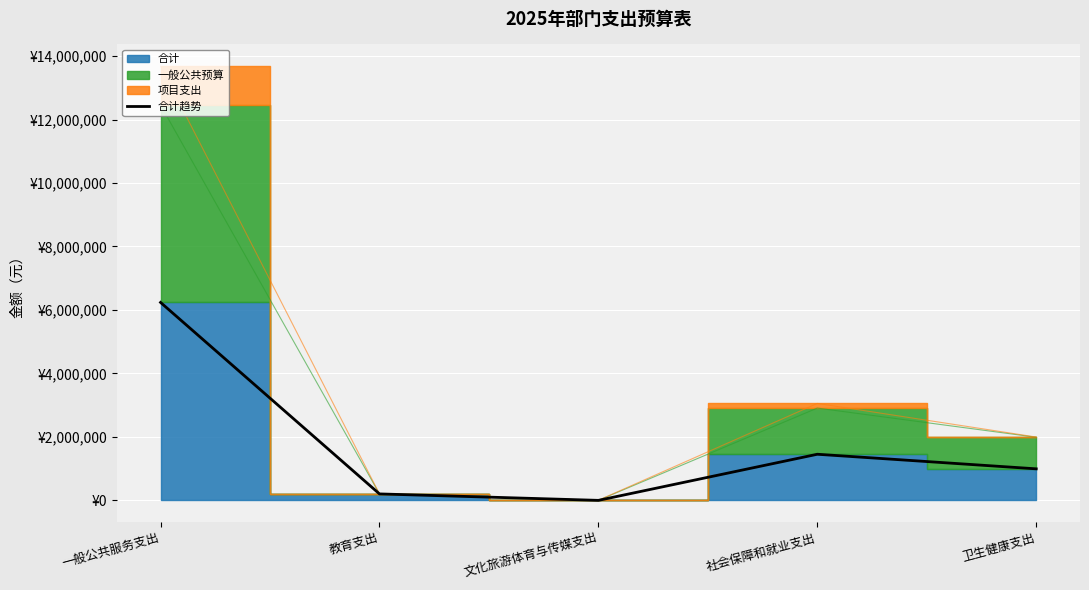

List the labels in order of value, smallest first.

文化旅游体育与传媒支出, 教育支出, 卫生健康支出, 社会保障和就业支出, 一般公共服务支出